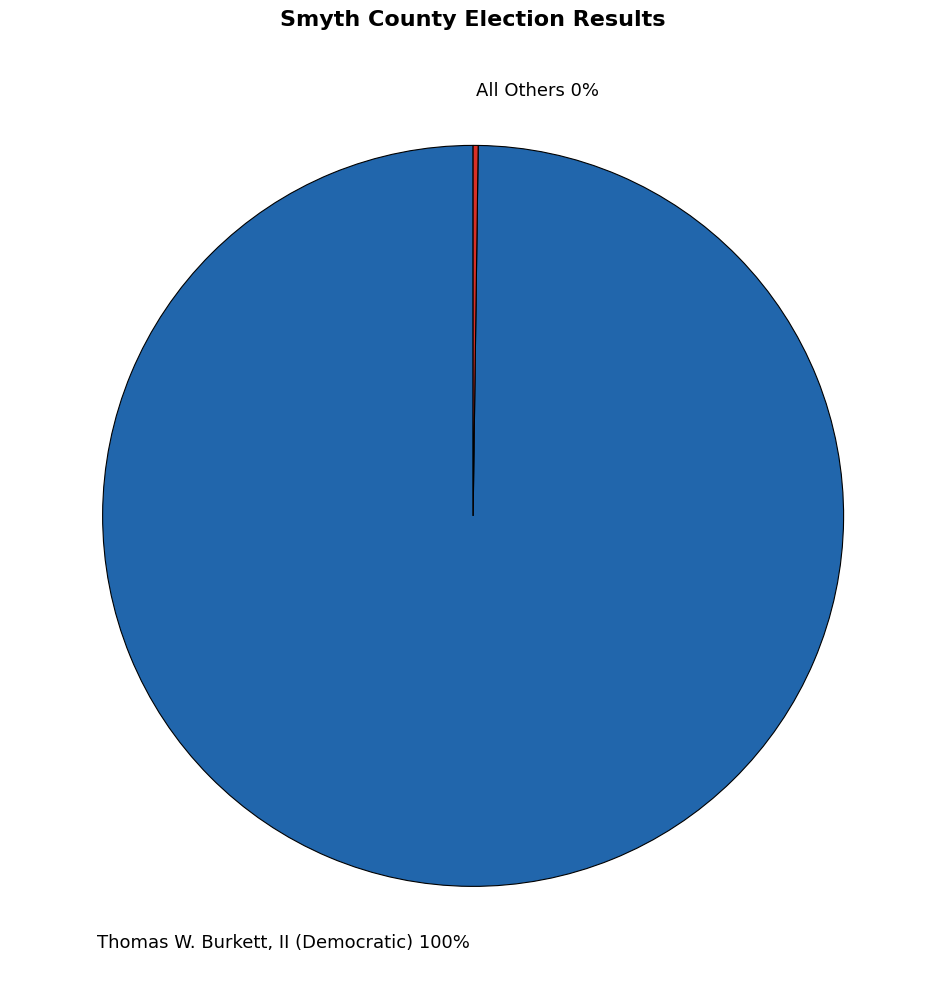

To the nearest percent, what is the average slice percentage?

50%